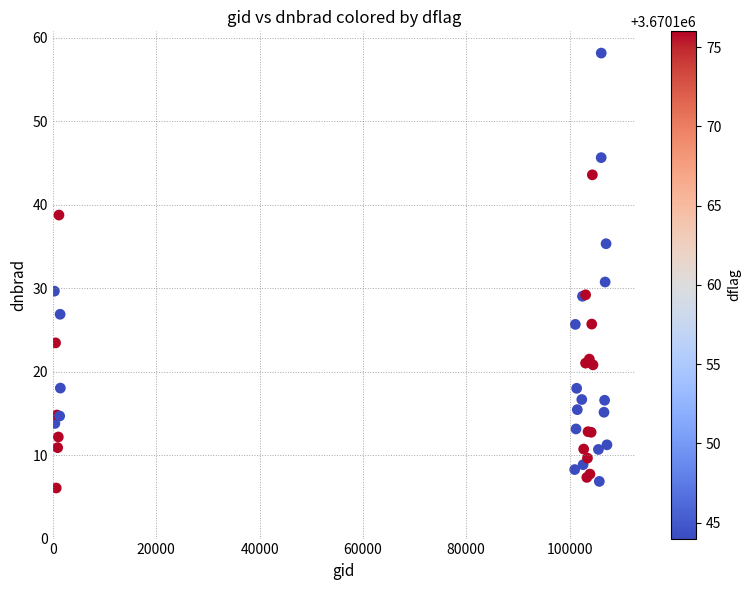

What Y value in the scatter plot is closest to 32?

30.7